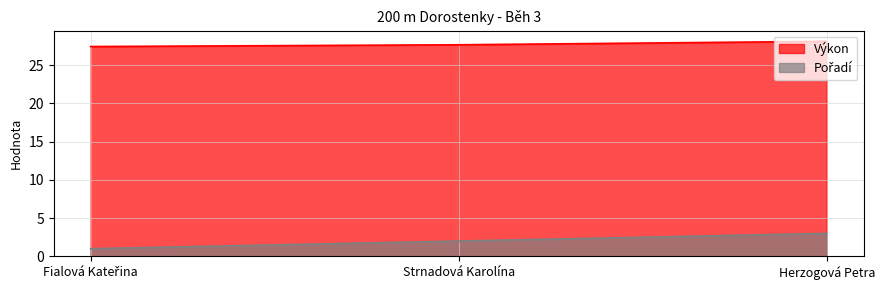

What value does the Výkon series have at Herzogová Petra?

28.1